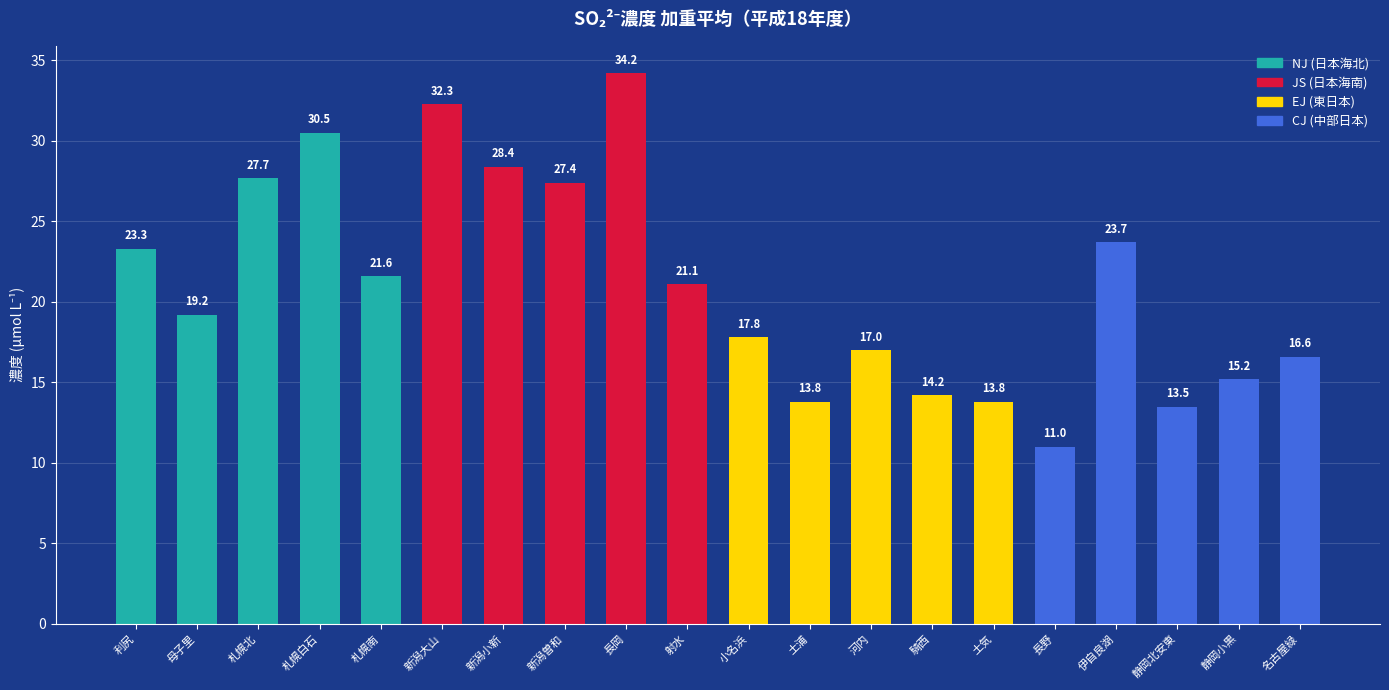

Does the chart contain any negative values?

No